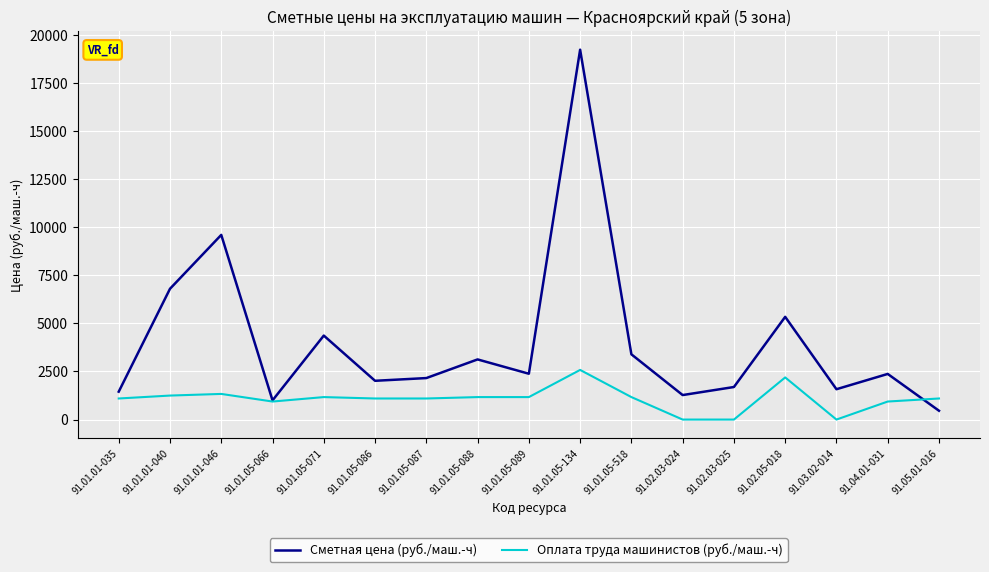

Where is Сметная цена (руб./маш.-ч) nearest to the value 9842?

91.01.01-046